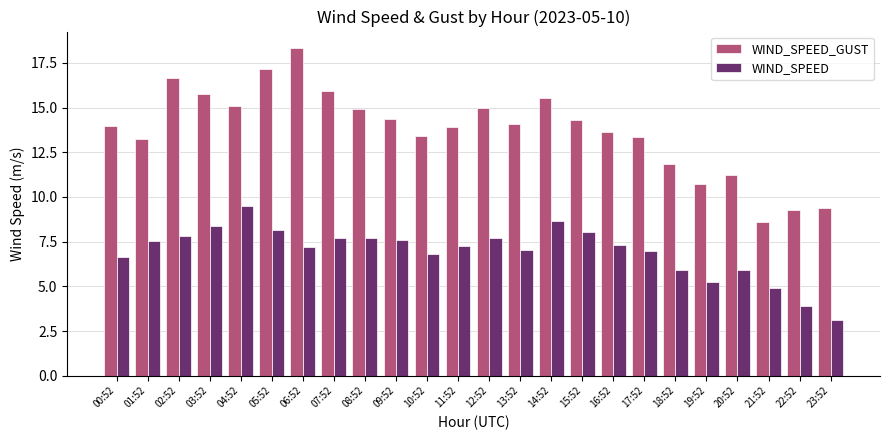

What is the approximate value of WIND_SPEED at 03:52?

8.4